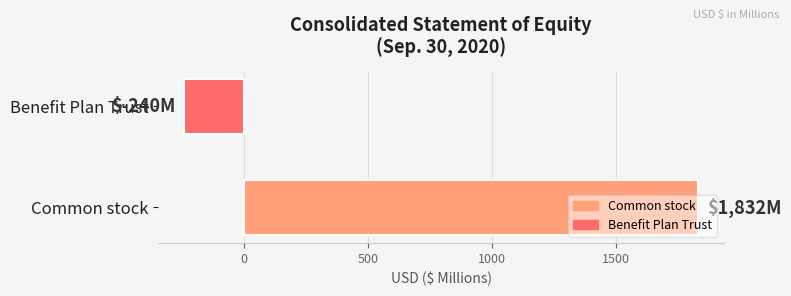

Is it true that the value at Benefit Plan Trust is -240?

True